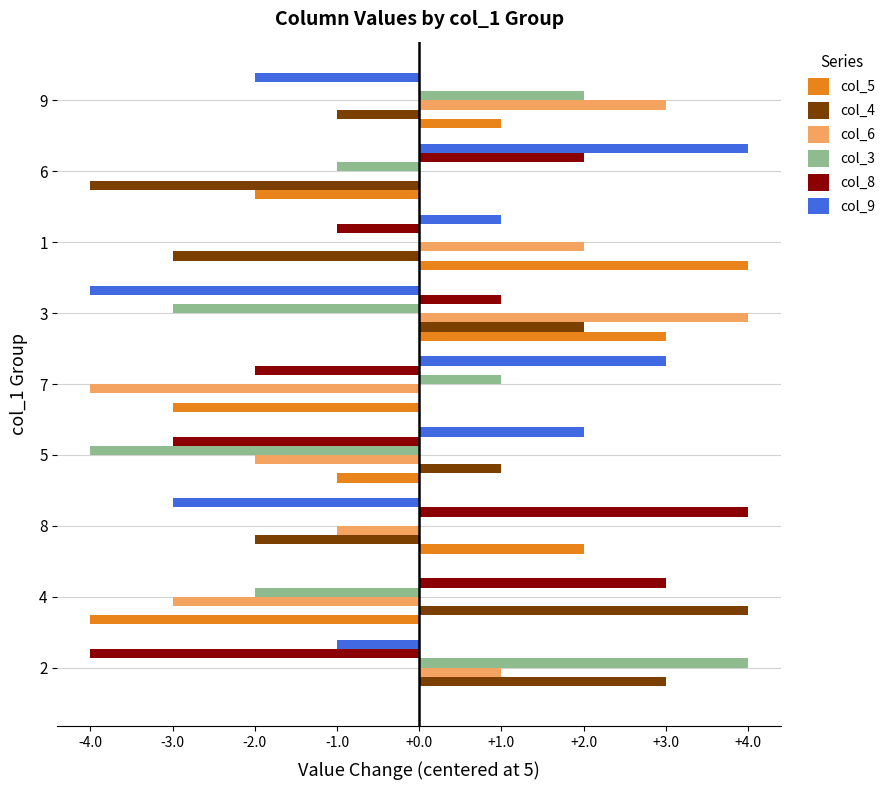

Is the value of col_6 at 7 greater than the value of col_8 at 1?

No